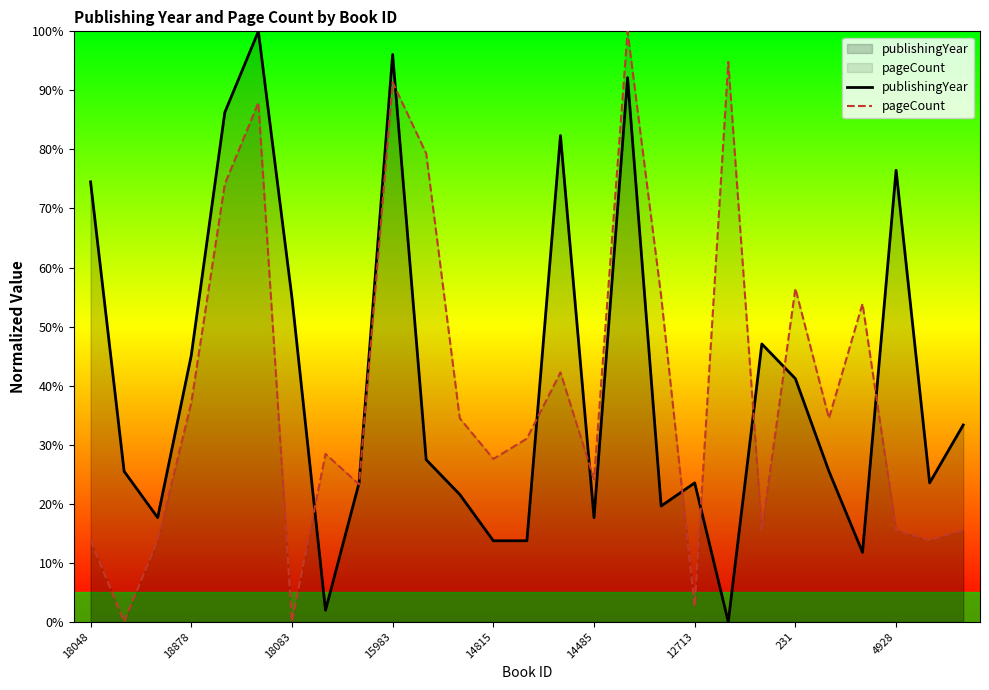

At 14, list the series in order from largest to smallest.

publishingYear, pageCount